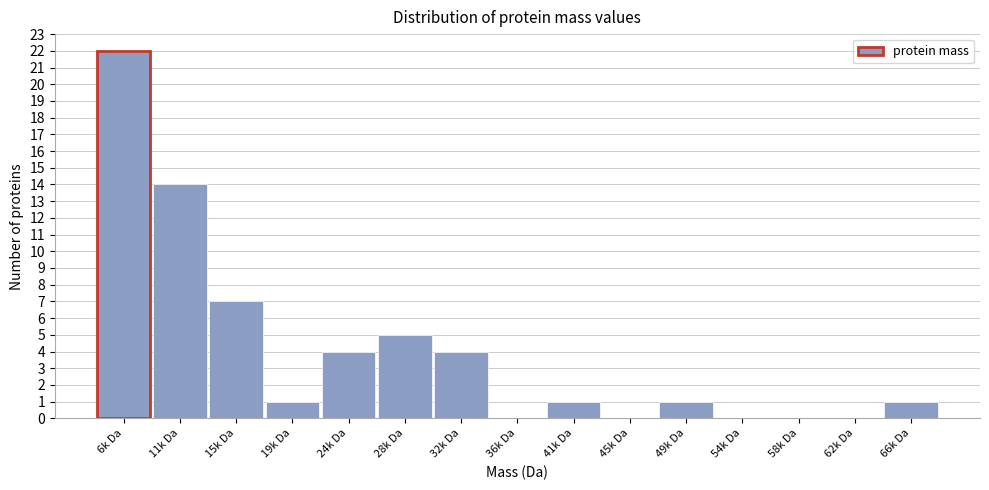

Reading left to right, transcribe all the data shown in this chart.

6k Da=22	11k Da=14	15k Da=7	19k Da=1	24k Da=4	28k Da=5	32k Da=4	36k Da=0	41k Da=1	45k Da=0	49k Da=1	54k Da=0	58k Da=0	62k Da=0	66k Da=1